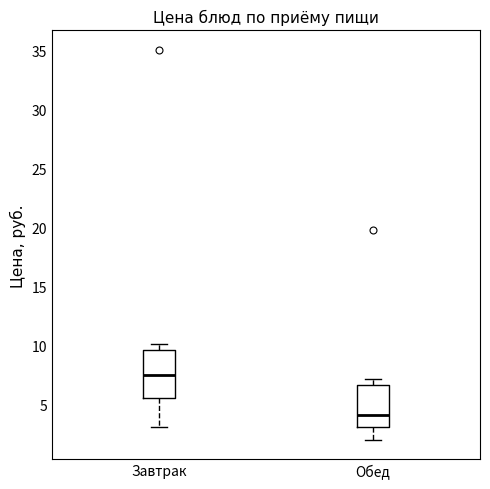

Reading left to right, transcribe this box plot: for each box, give where its median line is, the range the box spans, and where its two whiskers end, as read against the y-axis. The values are not printed on the chart, so give them approximately, as read against the axis.

Завтрак: median 7.5, box 5.5 to 9.5, whiskers 3.0 to 10.0
Обед: median 4.0, box 3.0 to 6.5, whiskers 2.0 to 7.0